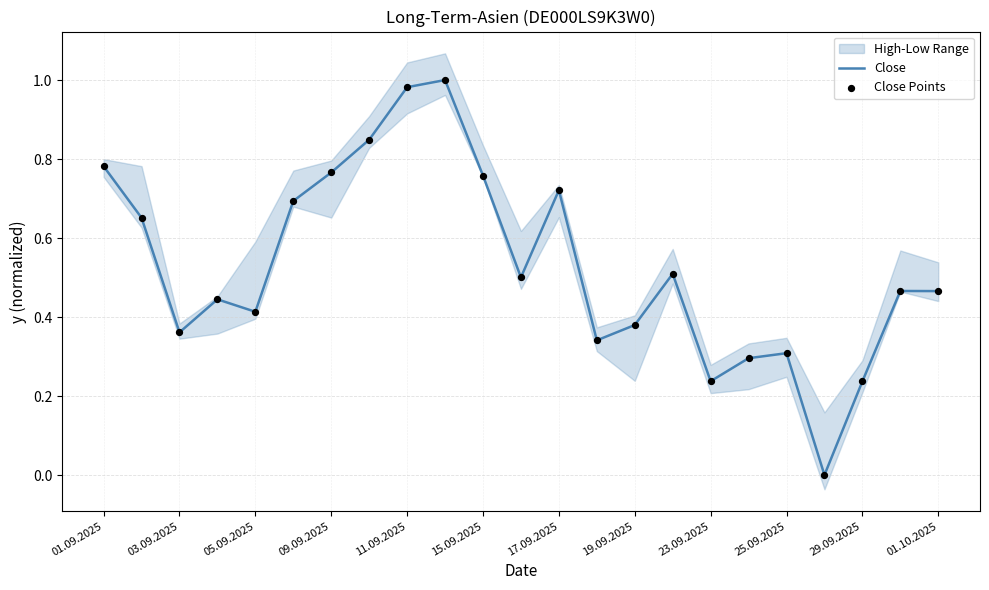

Which series has the largest Y range (max minus min)?

Close